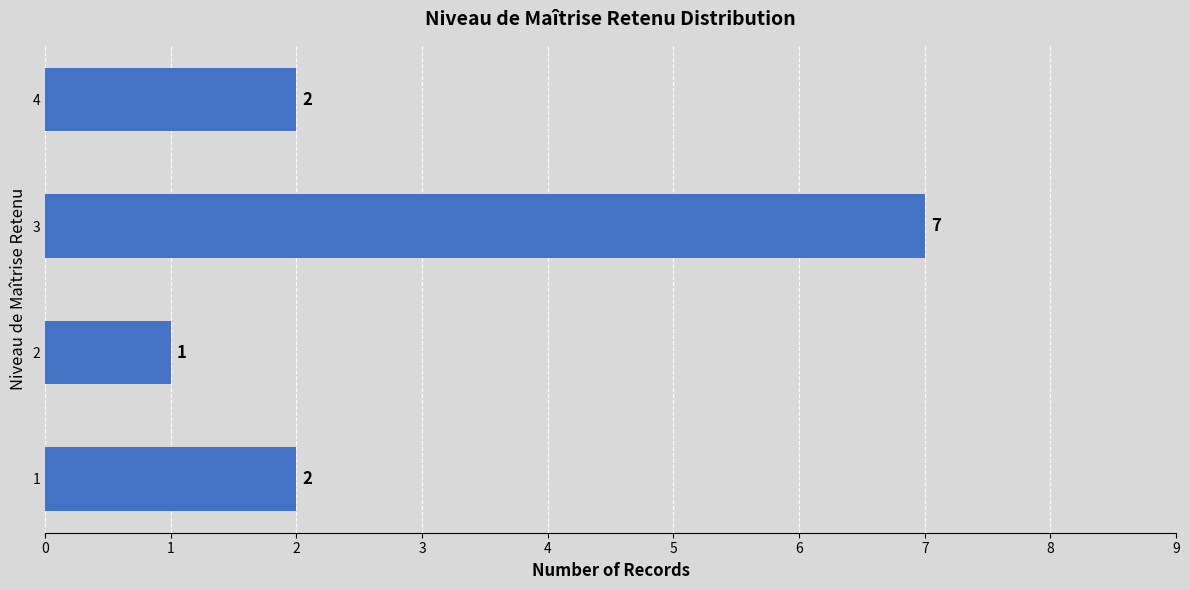

At which category does the chart reach its peak across all series?

3